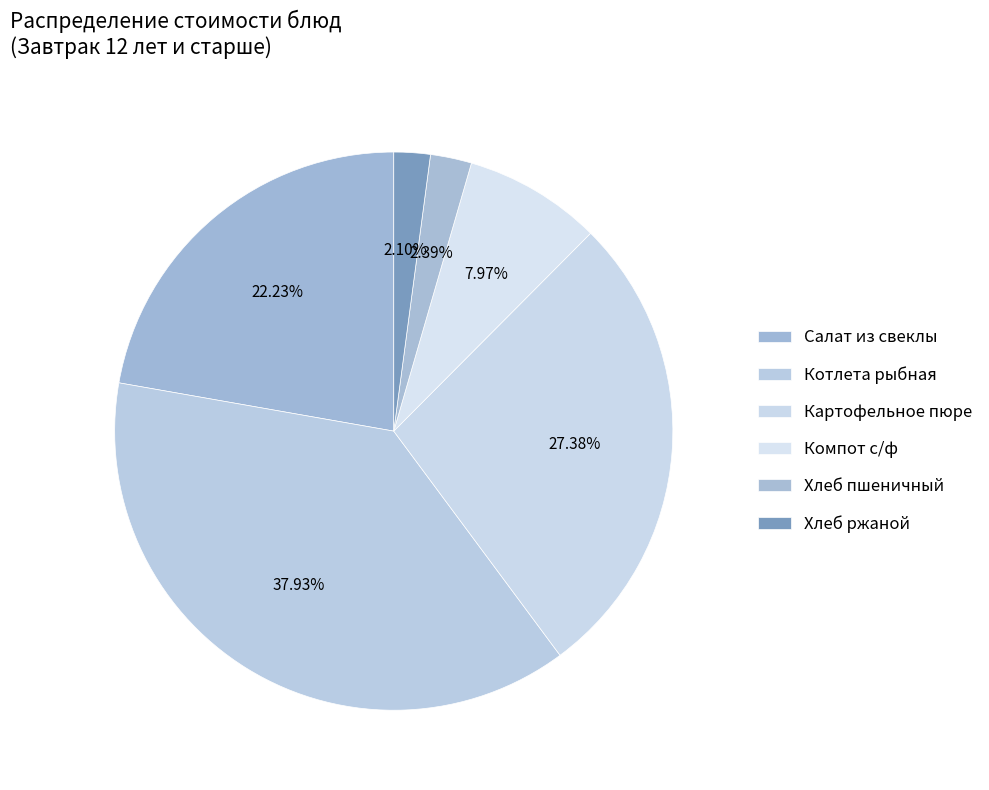

The Компот с/ф slice represents 20% of the pie. True or false?

False